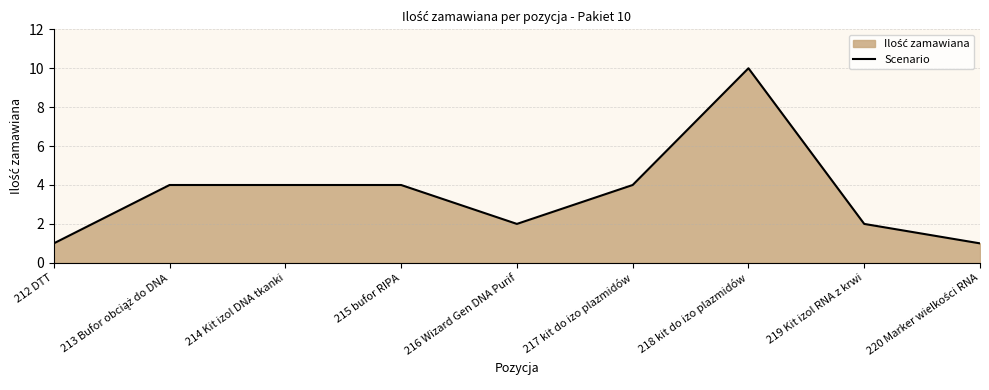

Rank the categories by value from lowest to highest.

212 DTT, 220 Marker wielkości RNA, 216 Wizard Gen DNA Purif, 219 Kit izol RNA z krwi, 213 Bufor obciąż do DNA, 214 Kit izol DNA tkanki, 215 bufor RIPA, 217 kit do izo plazmidów, 218 kit do izo plazmidów